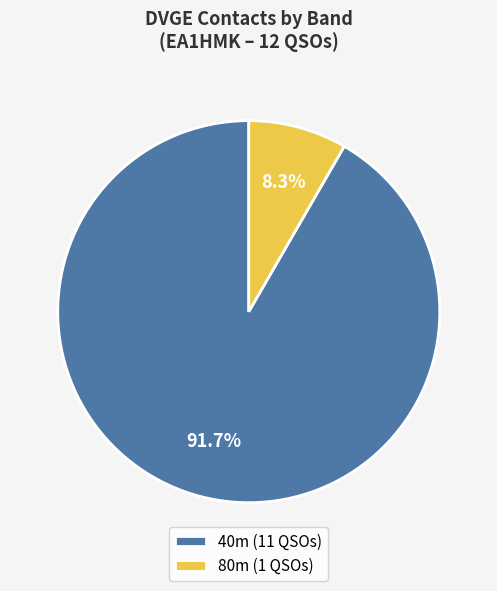

Which slice represents more than half of the pie?

40m (11 QSOs)